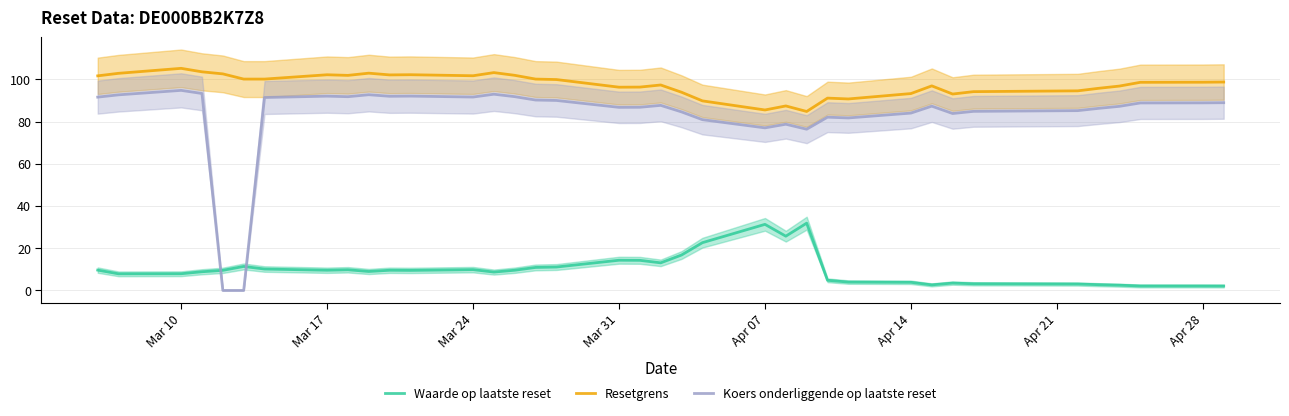

What is the highest value of the Resetgrens series?

105.2